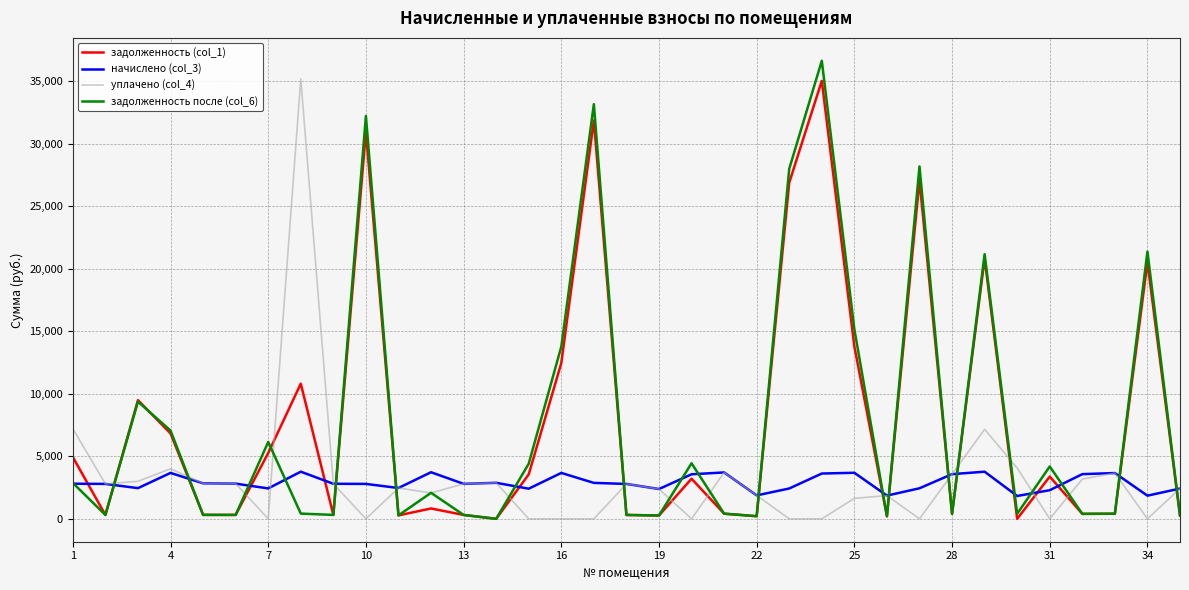

What is the maximum value for задолженность после (col_6)?

36628.8